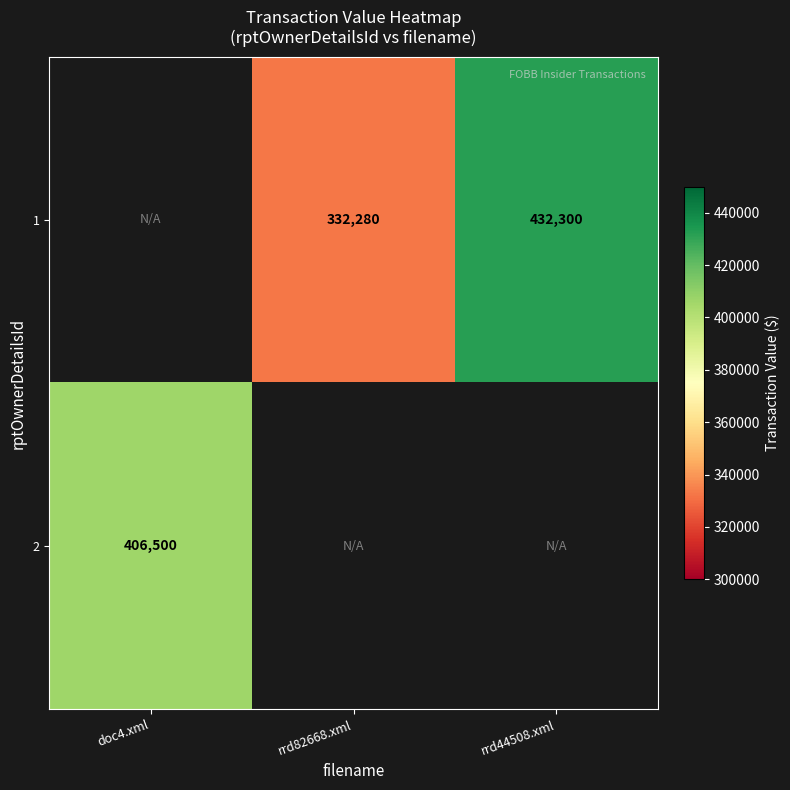

Is it true that 1 equals 432300 at rrd44508.xml?

True